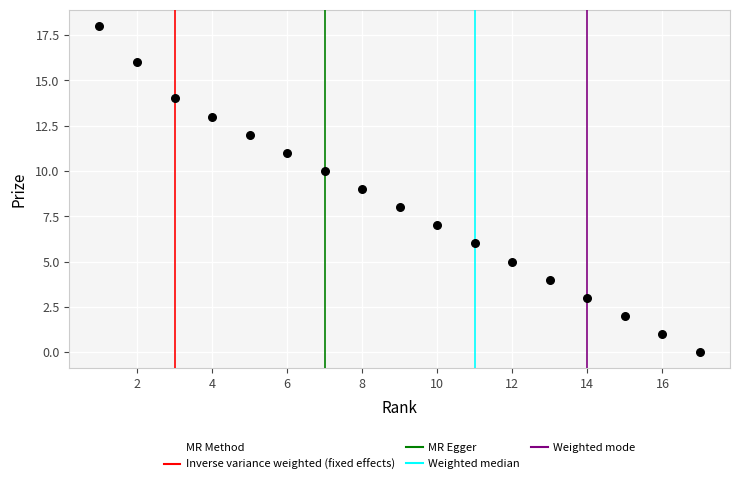

What is the range of Y values (max minus min)?

18